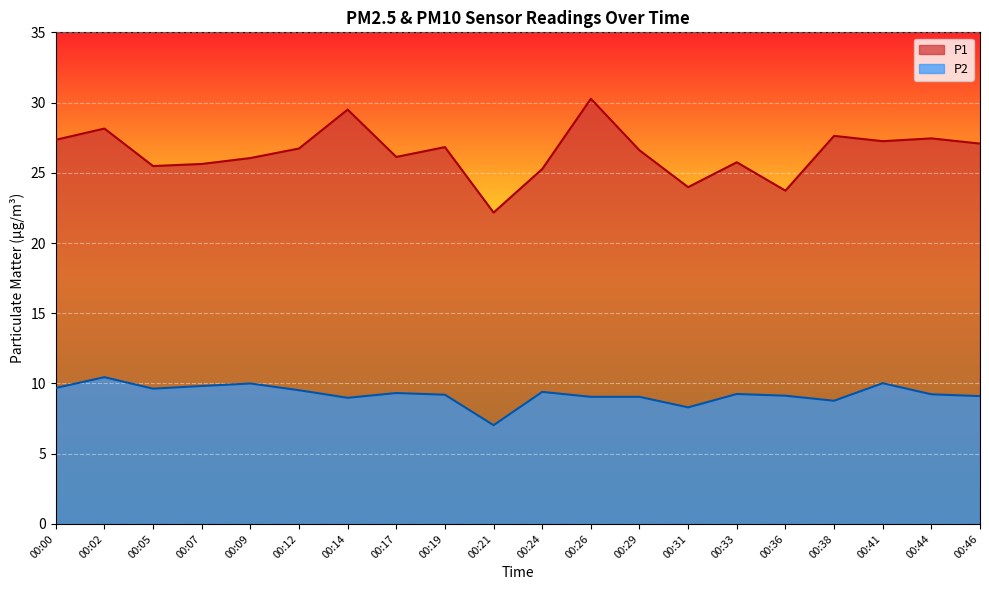

How many series are shown in this chart?

2